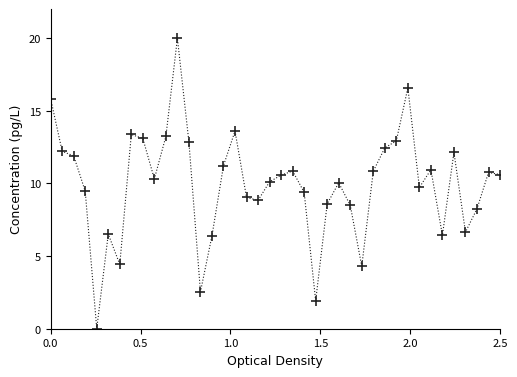

What is the value of the 22nd point from the left?

10.9